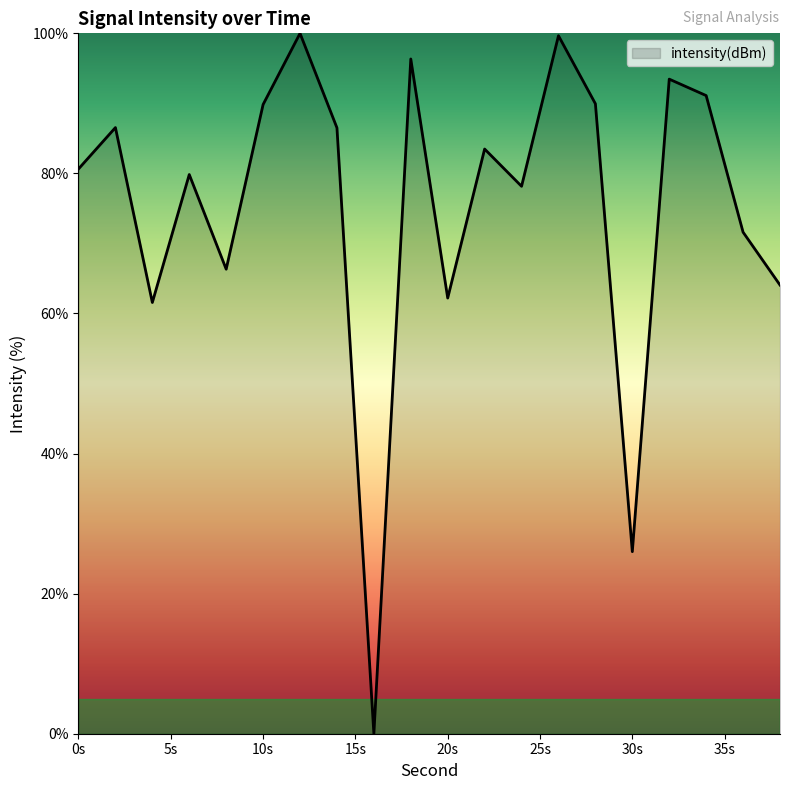

What is the maximum value shown in the chart?

100.0